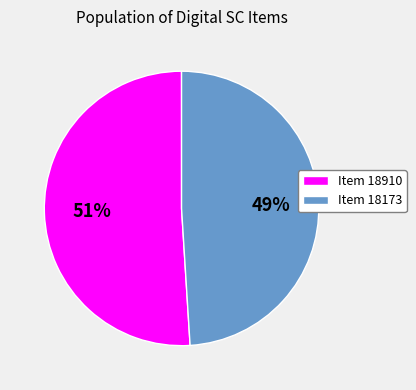

To the nearest percent, what is the average slice percentage?

50%